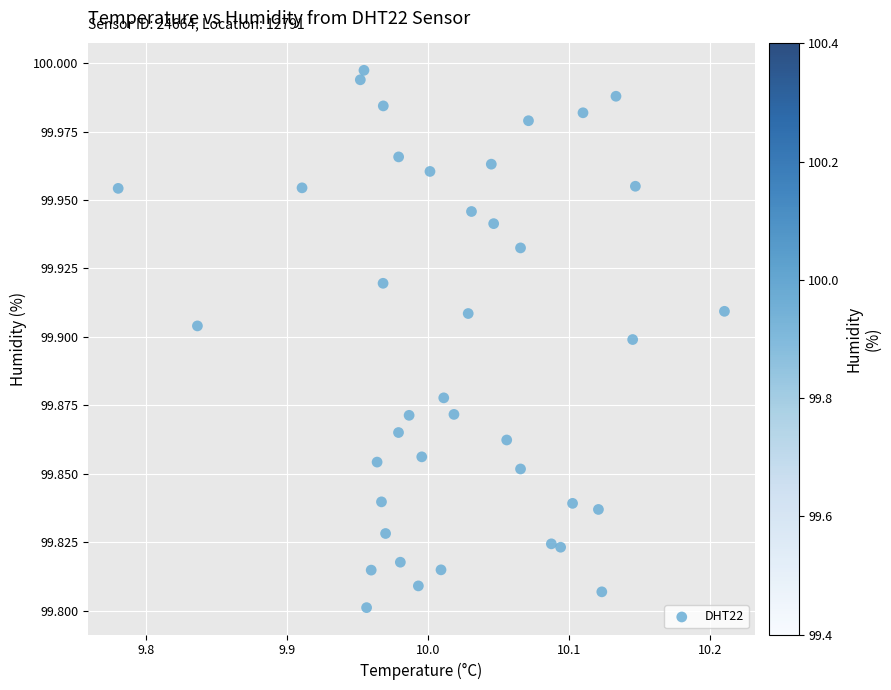

What is the range of X values (max minus min)?

0.4